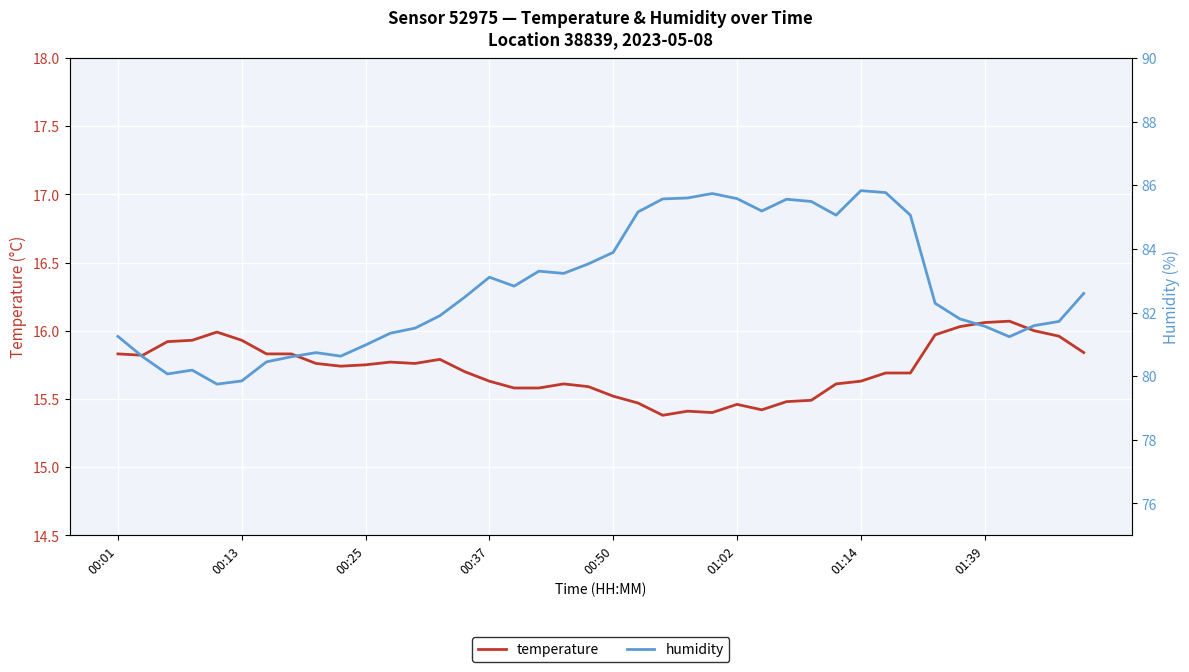

True or false: temperature has a value of 10.6 at 01:14.

False